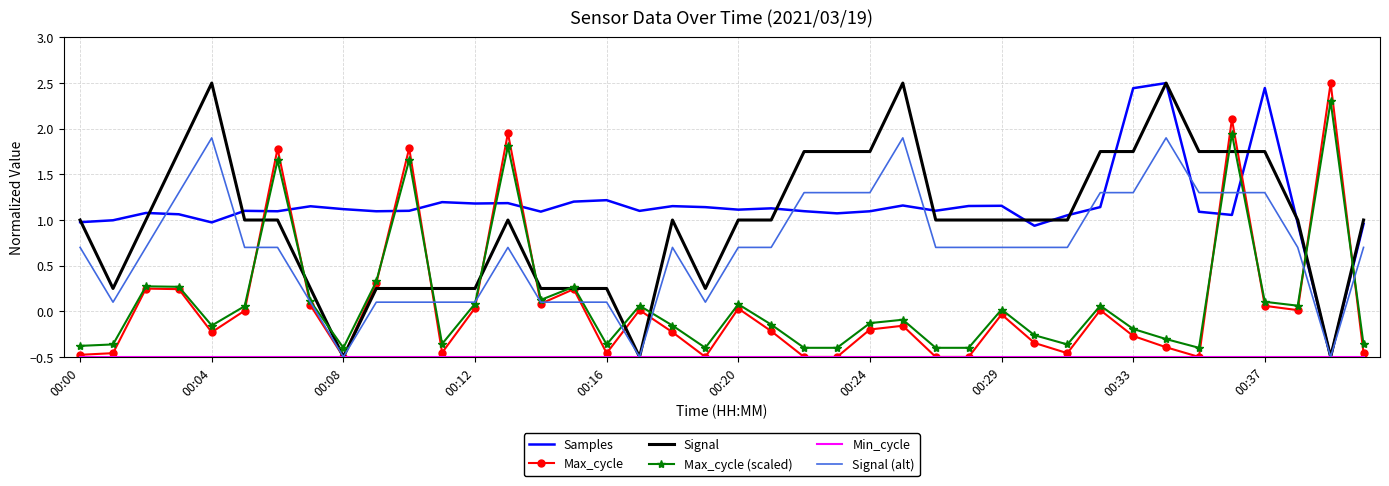

What is the highest value of the Signal series?

2.5